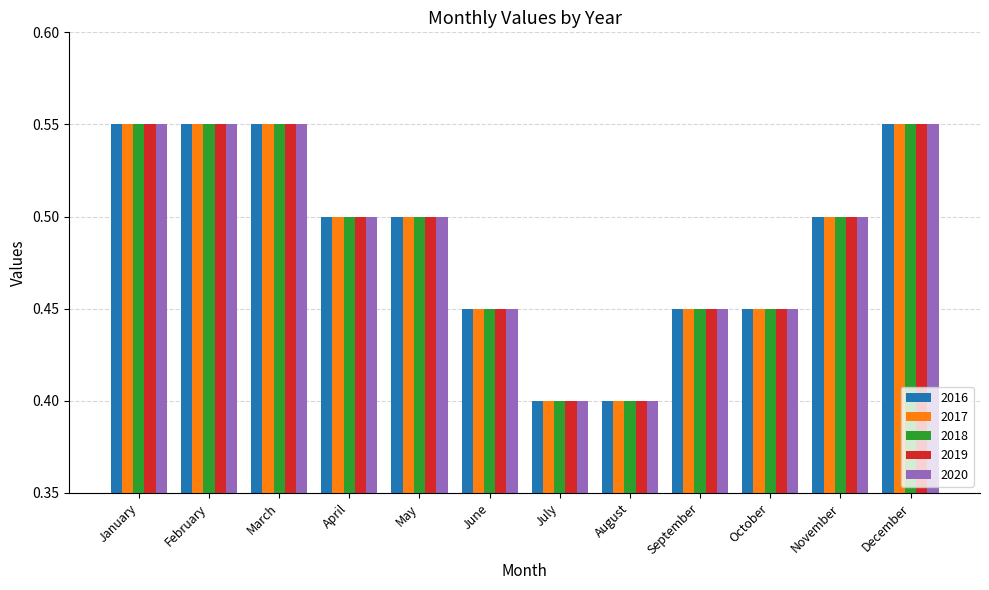

The value of 2017 at July is 0.2. True or false?

False